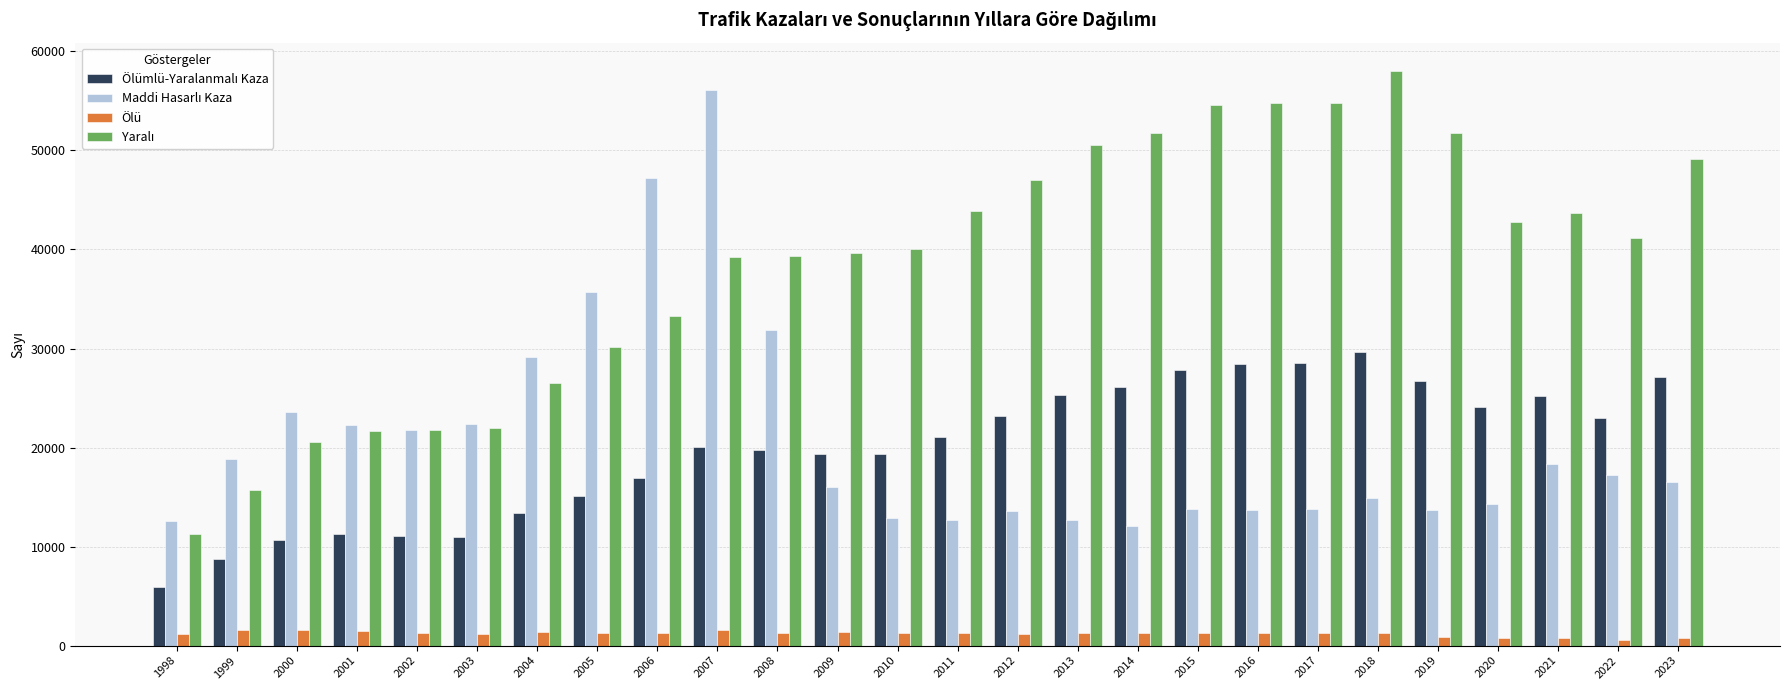

At which category is the sum across all series the highest?

2007